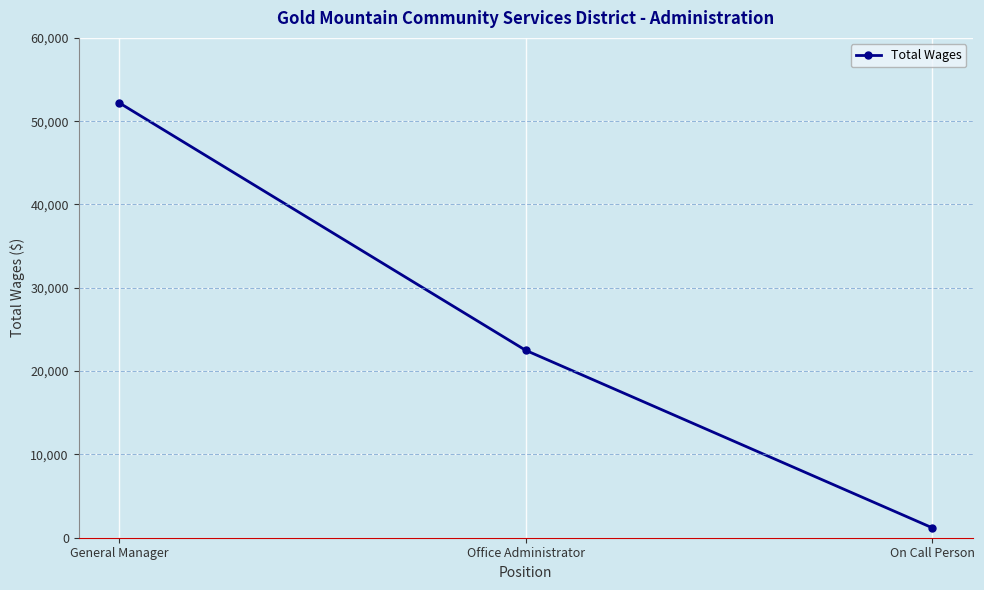

List the labels in order of value, smallest first.

On Call Person, Office Administrator, General Manager